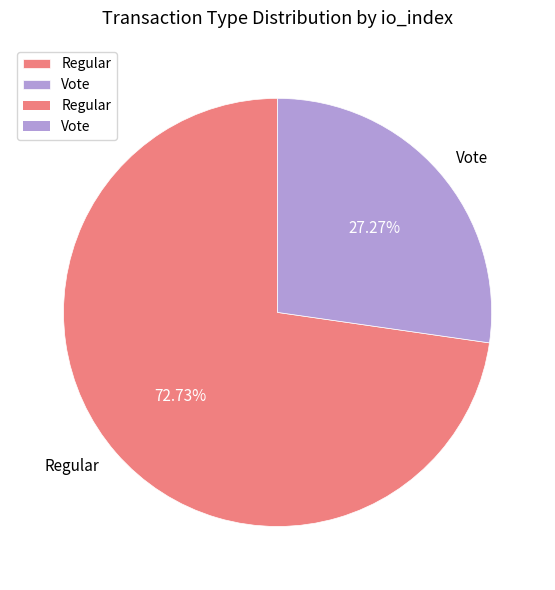

Rank the categories by value from highest to lowest.

Regular, Vote